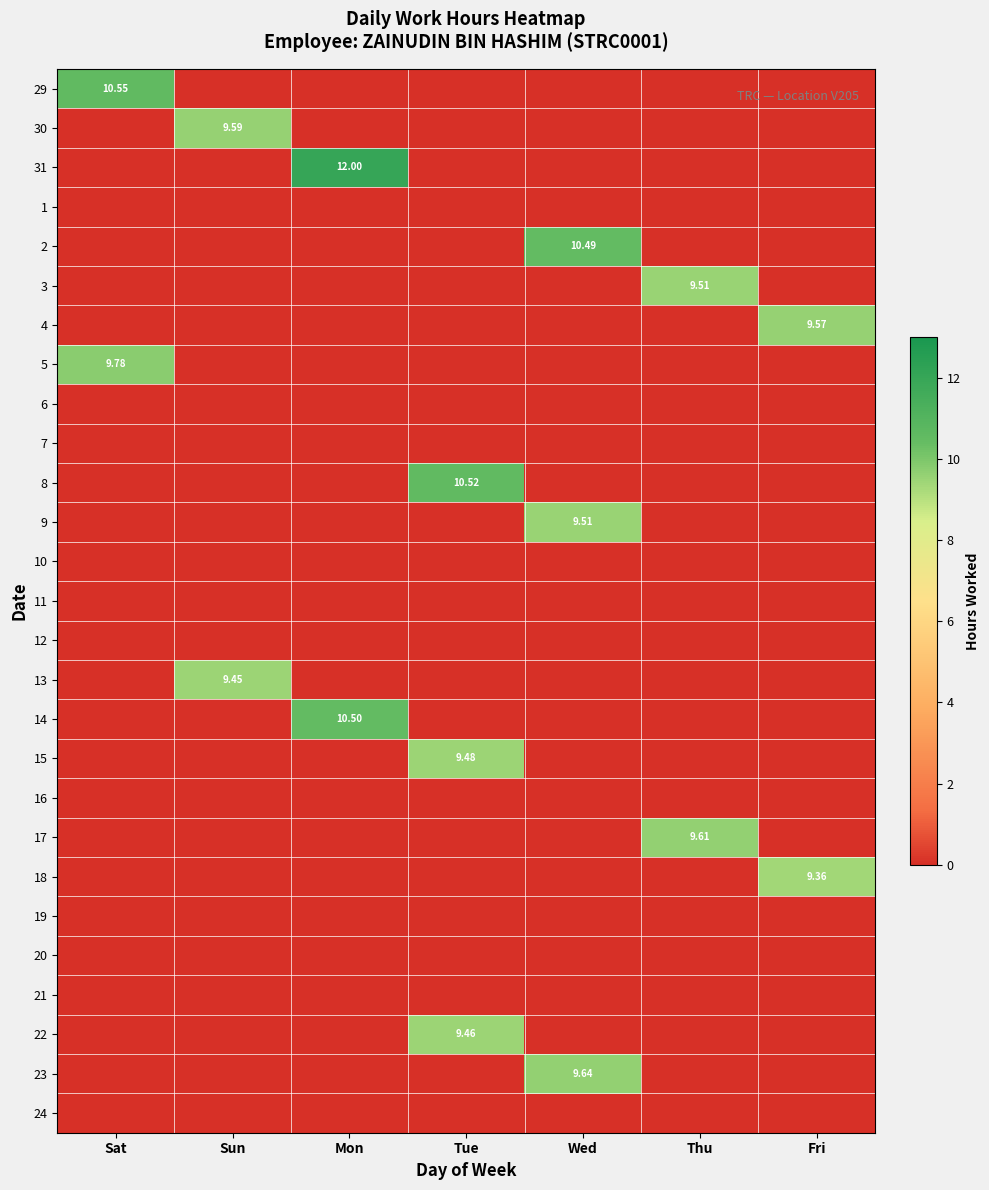

What is the total value across all series at Thu?

19.1